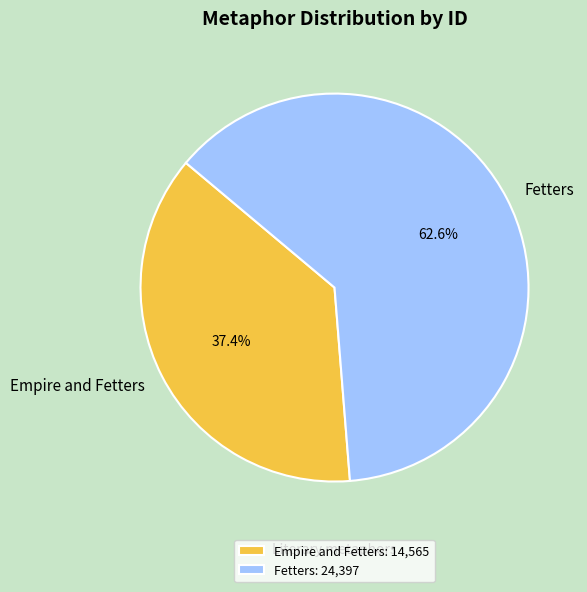

How many slices are in this pie chart?

2